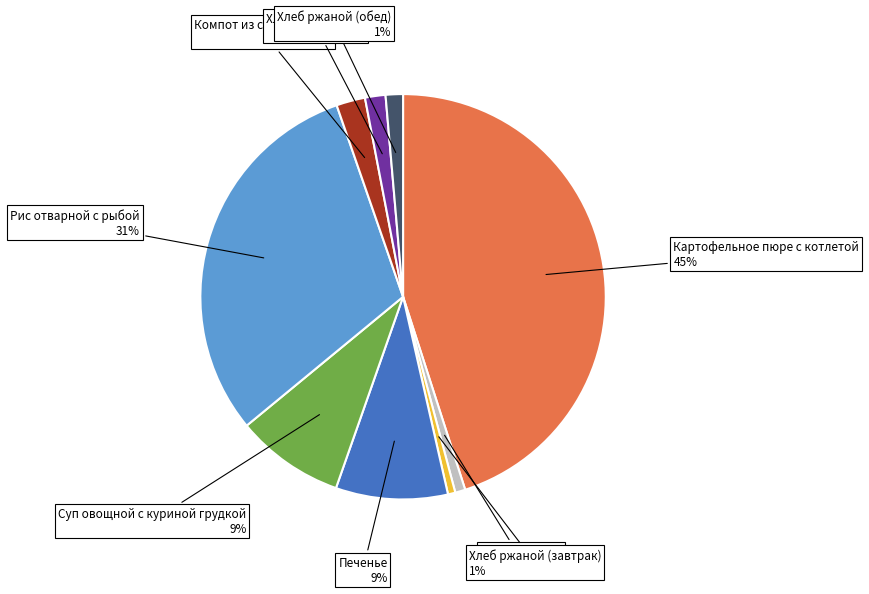

Is there a majority slice in this chart?

No